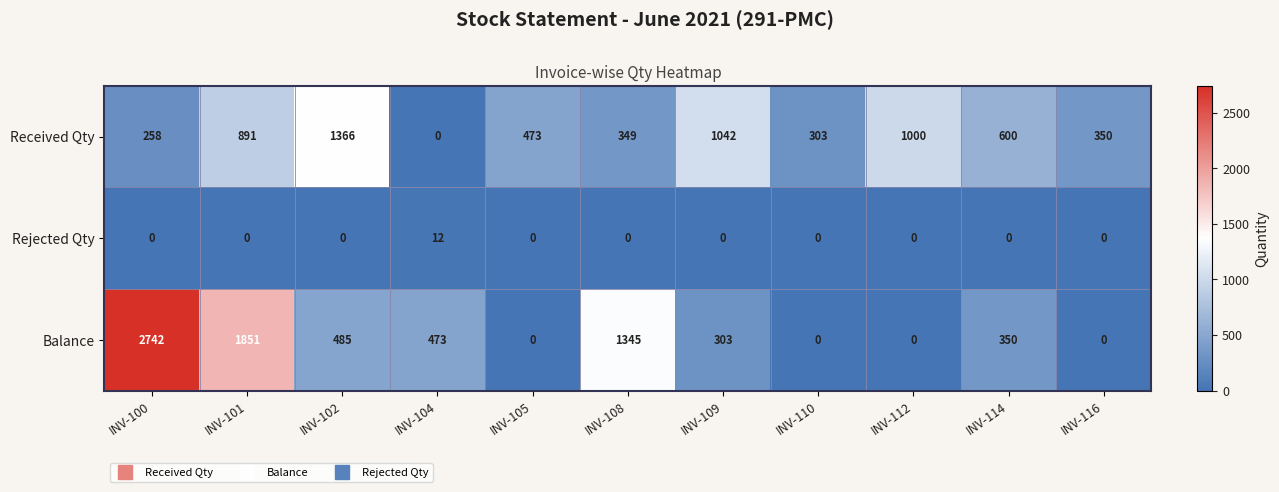

Which series changed the most between INV-112 and INV-116?

Received Qty